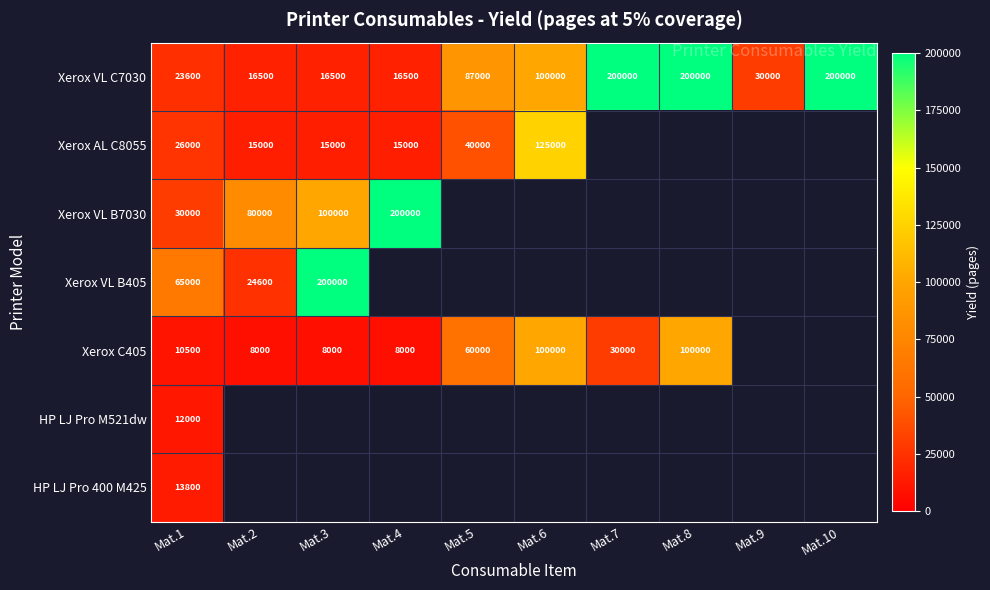

The value of Xerox VL C7030 at Mat.7 is 53203. True or false?

False